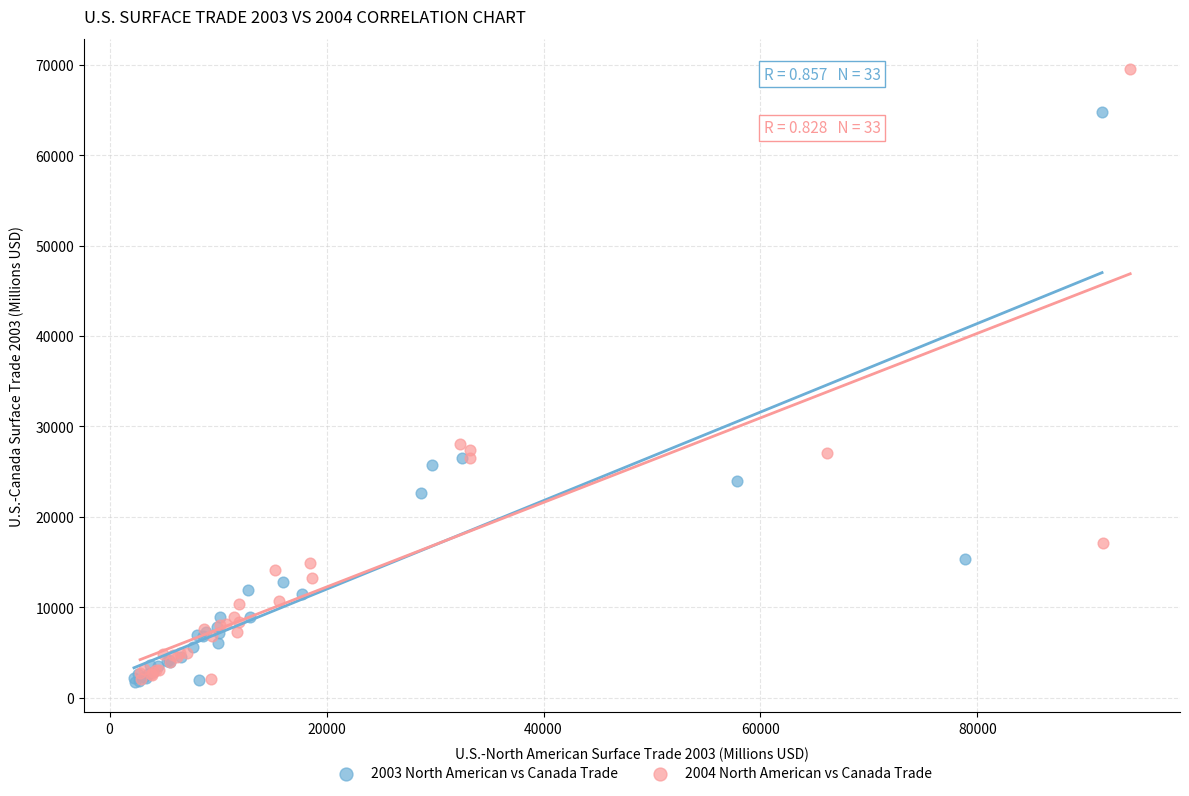

Which series reaches the maximum Y coordinate?

2004 North American vs Canada Trade